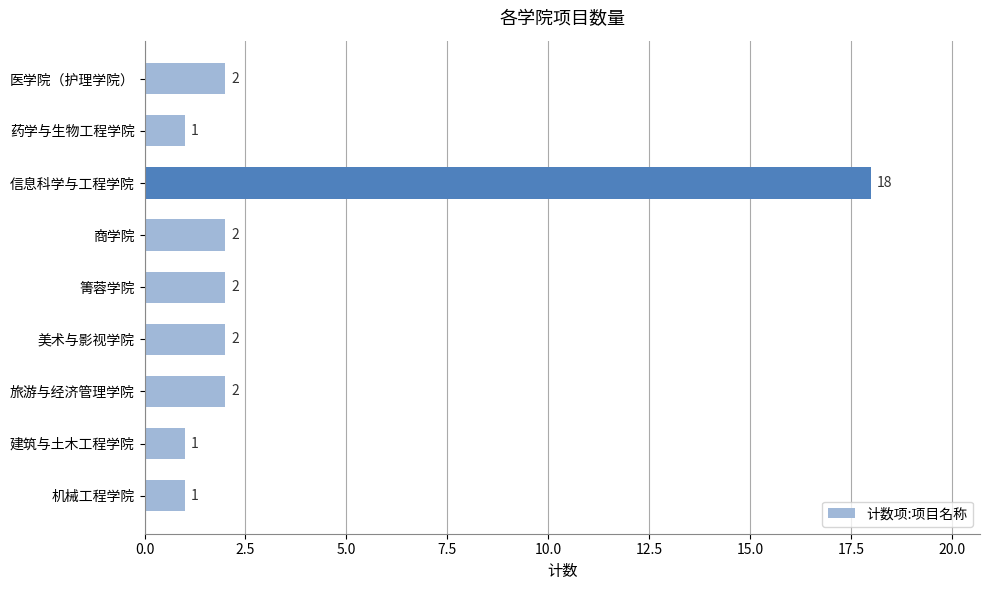

Which label corresponds to the largest value in the chart?

信息科学与工程学院